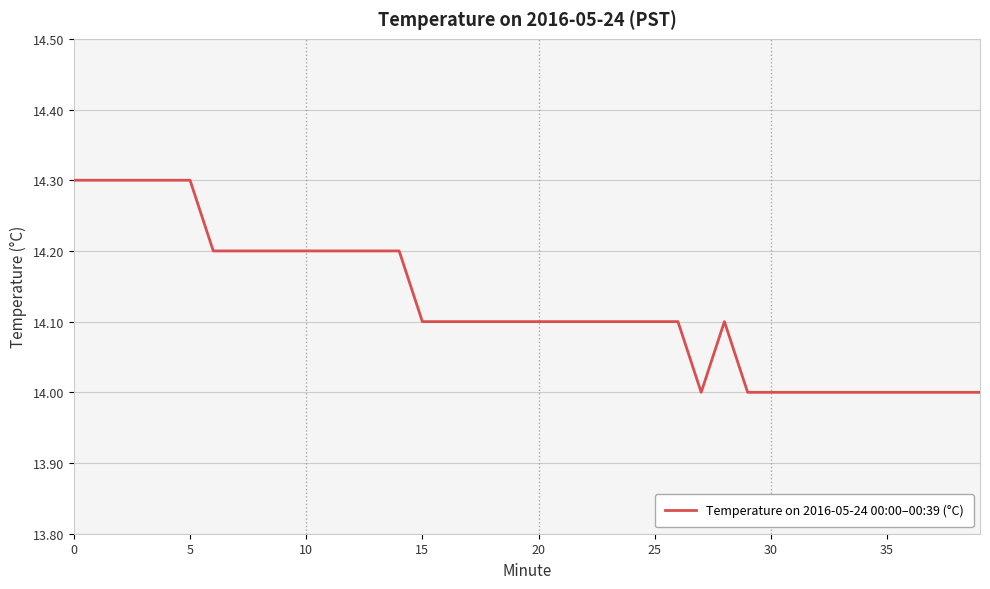

What is the difference between the maximum and minimum values?

0.3